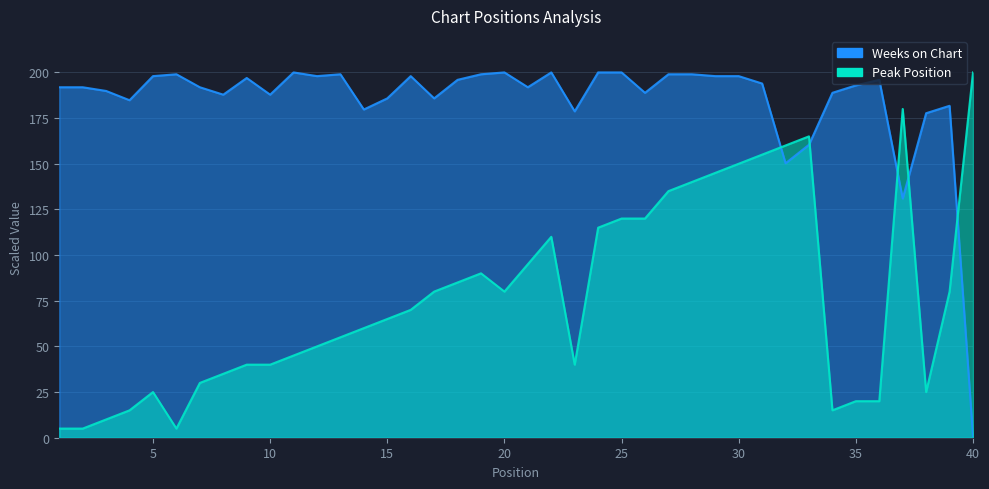

At which category does the chart reach its minimum across all series?

40